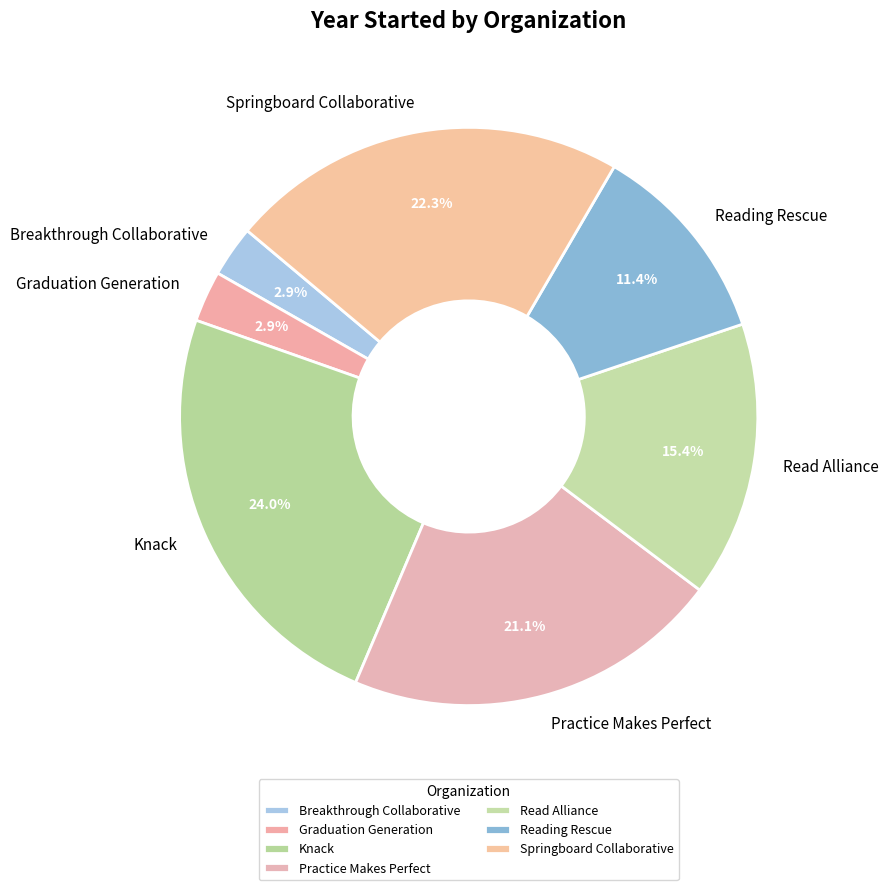

Which has a higher value, Springboard Collaborative or Reading Rescue?

Springboard Collaborative